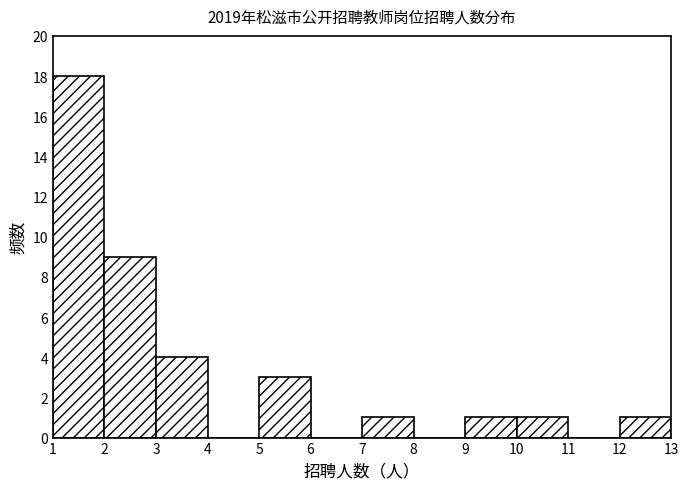

Reading left to right, list every bar in this chart as the range it spans on the x-axis followed by its height. The values are not printed on the chart, so give them approximately, as read against the axis.

1 to 2: 18
2 to 3: 9
3 to 4: 4
4 to 5: 0
5 to 6: 3
6 to 7: 0
7 to 8: 1
8 to 9: 0
9 to 10: 1
10 to 11: 1
11 to 12: 0
12 to 13: 1